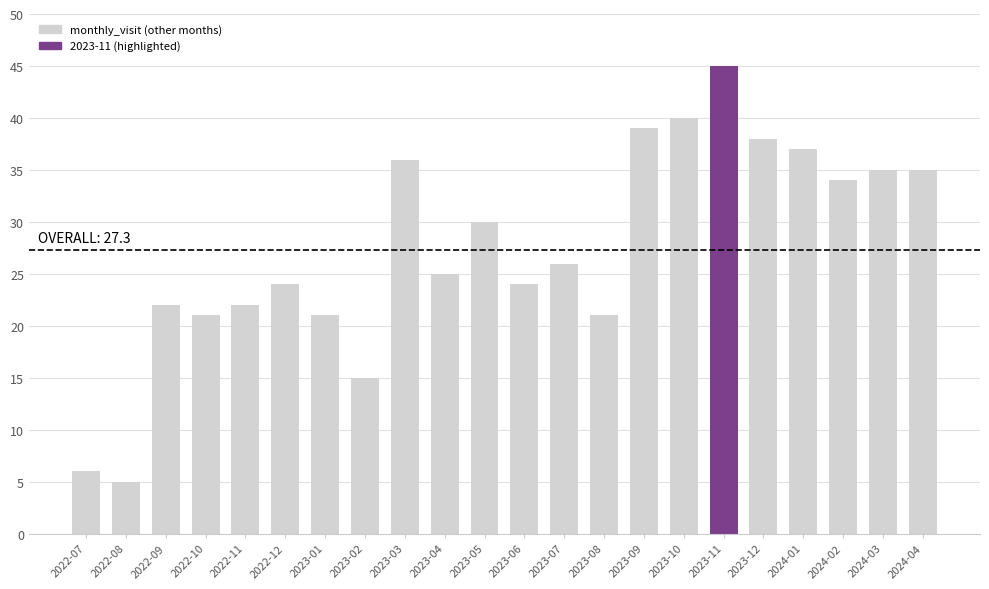

At which category does the chart reach its minimum across all series?

2022-08